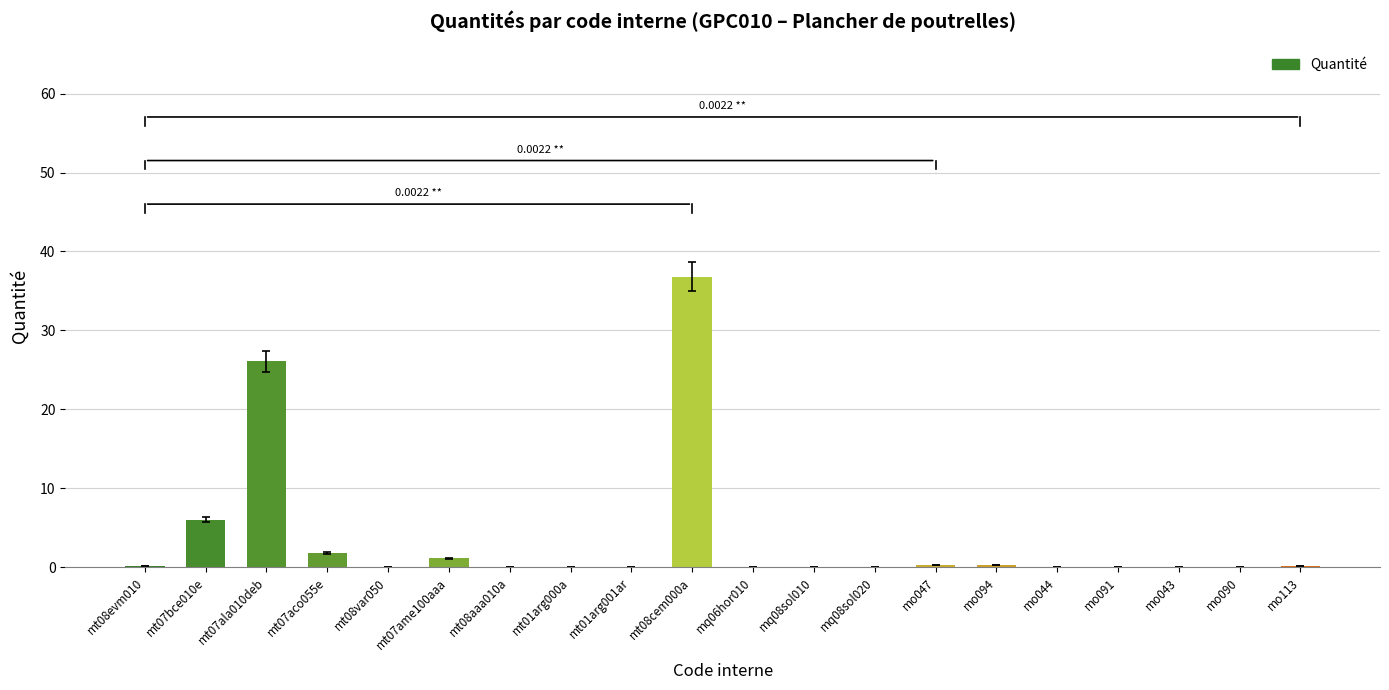

What is the ratio of the value at mt07aco055e to the value at mt07bce010e?

0.3